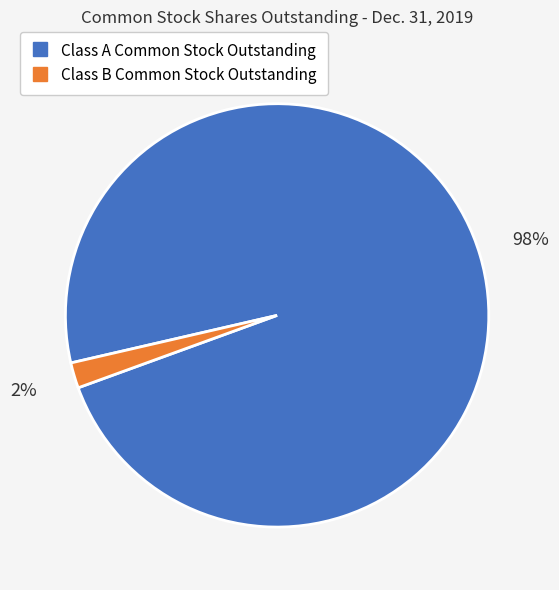

Is there any slice that represents more than half of the pie?

Yes